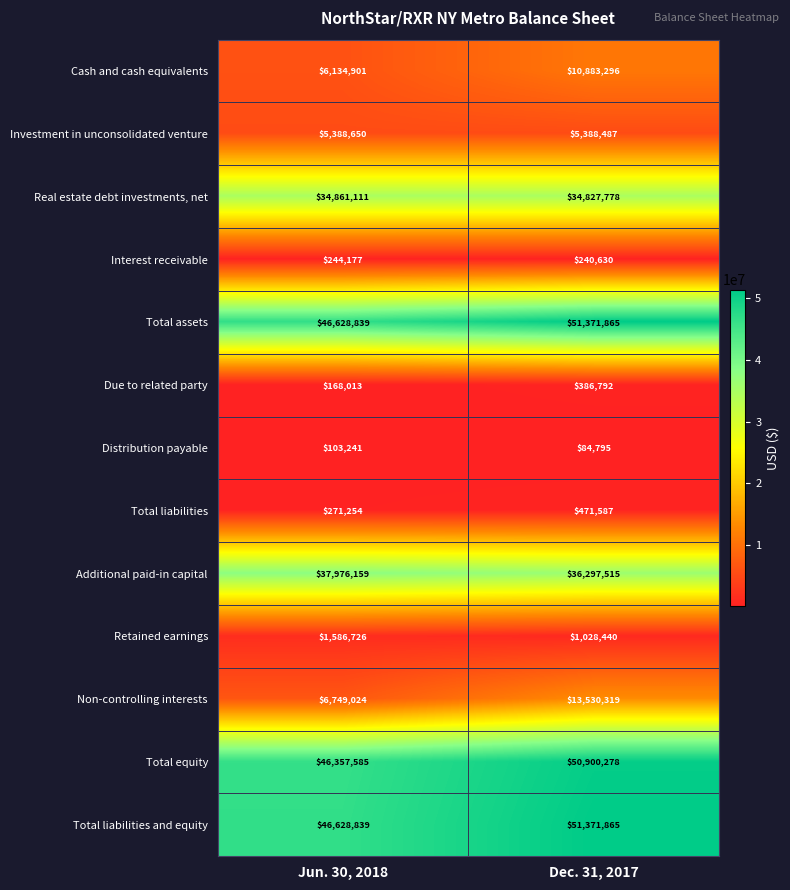

How many data points does each series have?

2